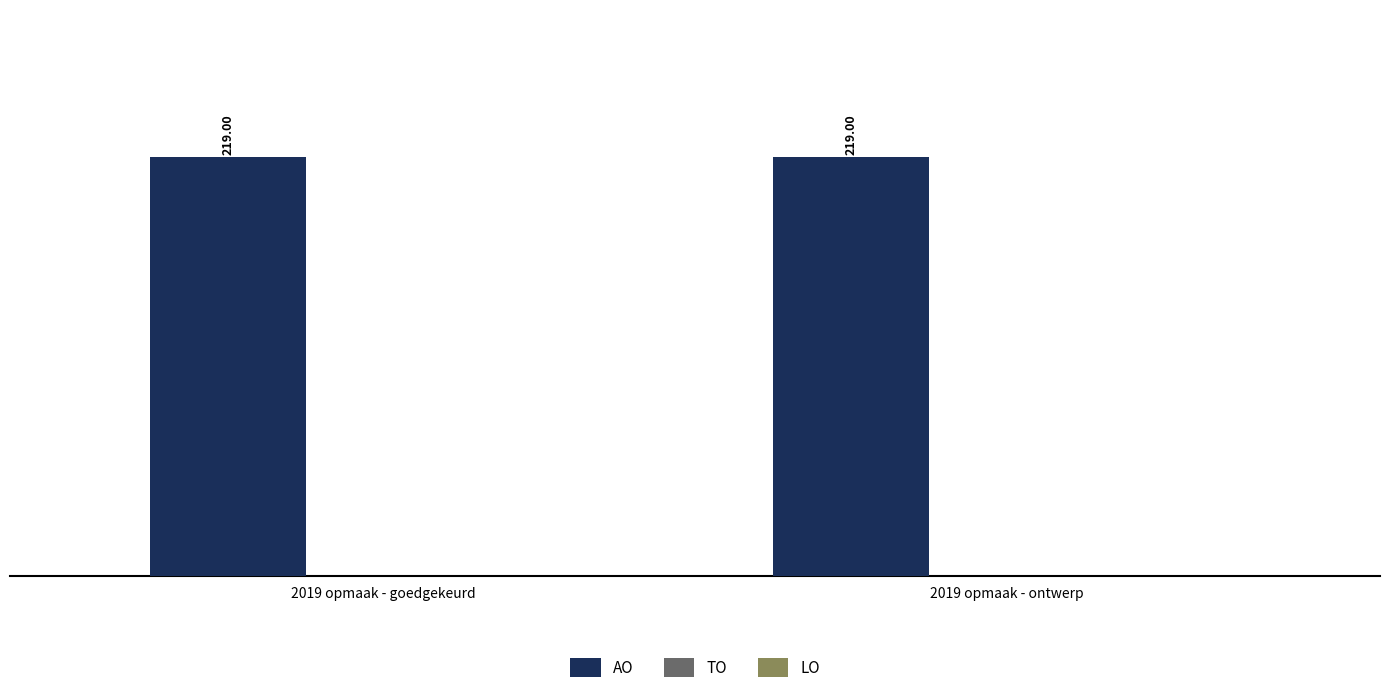

What are all the series names shown in the legend?

AO, TO, LO